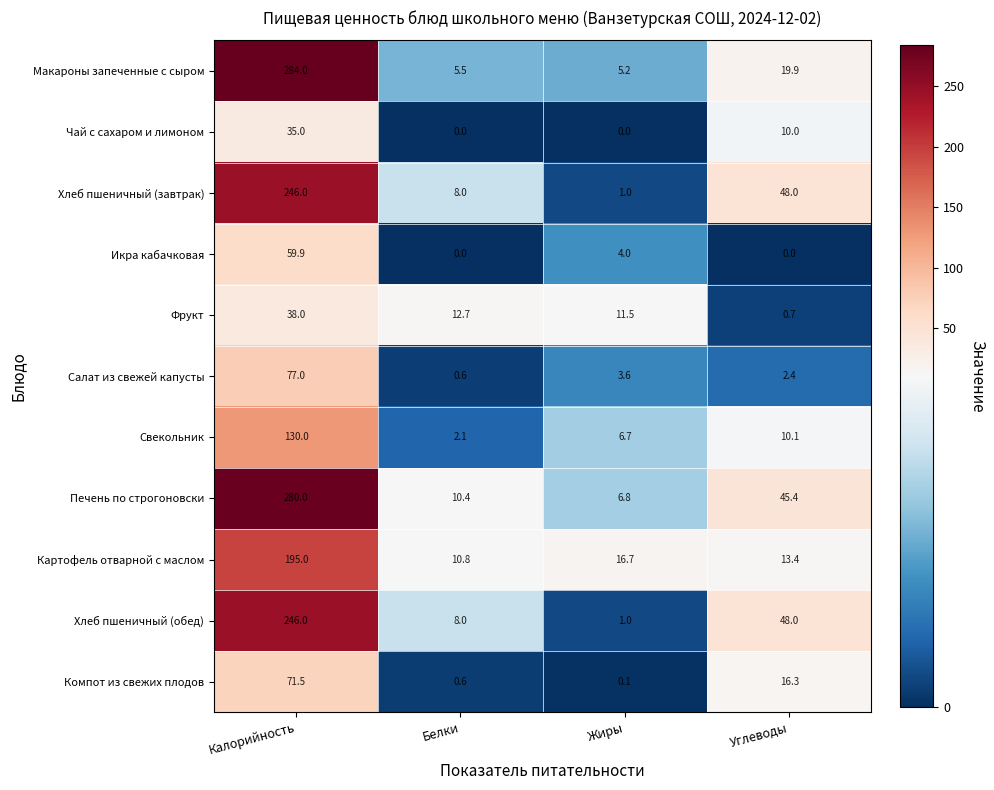

What is the difference between the highest and lowest values at Углеводы?

48.0